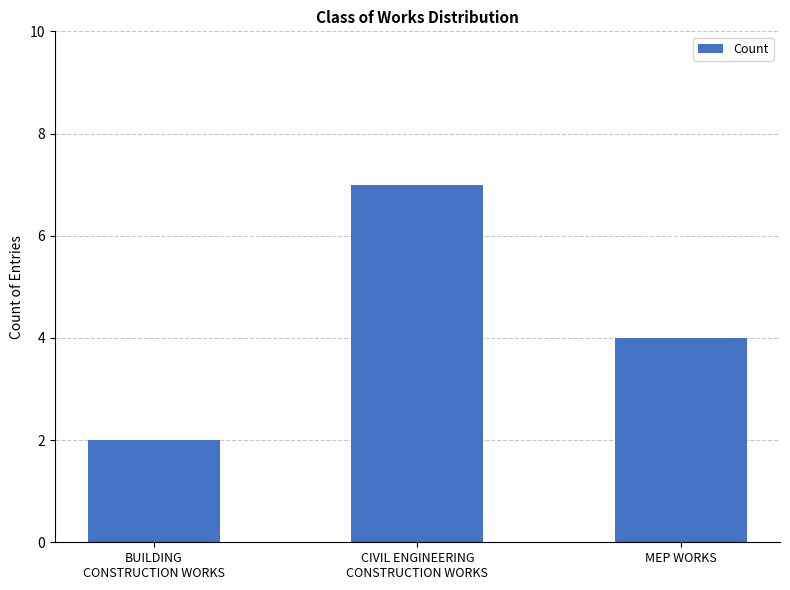

Which has a higher value, CIVIL ENGINEERING
CONSTRUCTION WORKS or BUILDING
CONSTRUCTION WORKS?

CIVIL ENGINEERING
CONSTRUCTION WORKS